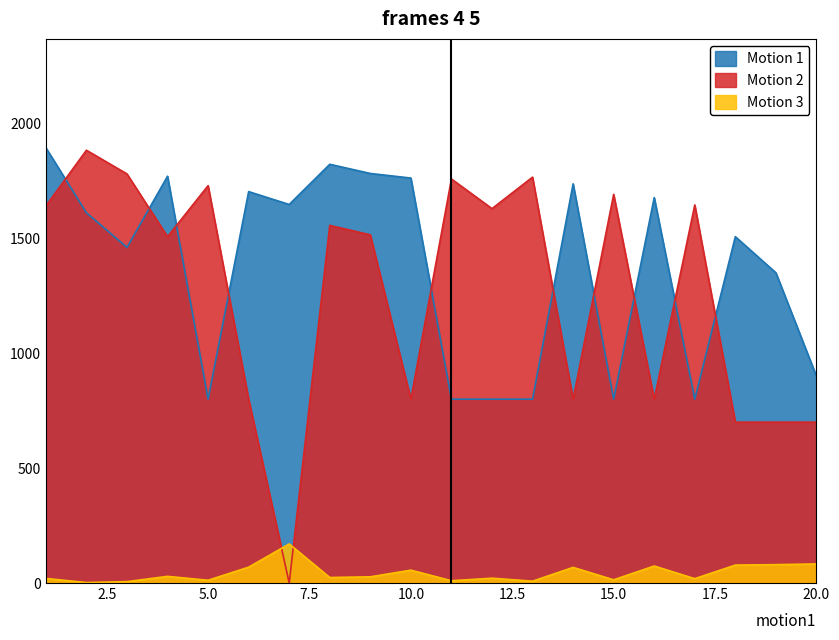

Reading left to right, transcribe all the data shown in this chart.

Motion 1: 1894	1611	1460	1770	800	1703	1647	1822	1782	1762	800	800	800	1737	800	1677	800	1507	1350	900
Motion 2: 1641	1883	1780	1507	1729	800	0	1556	1515	800	1758	1629	1766	800	1691	800	1645	700	700	700
Motion 3: 20	2	6	29	12	69	170	24	27	56	10	21	8	68	14	74	19	78	80	83